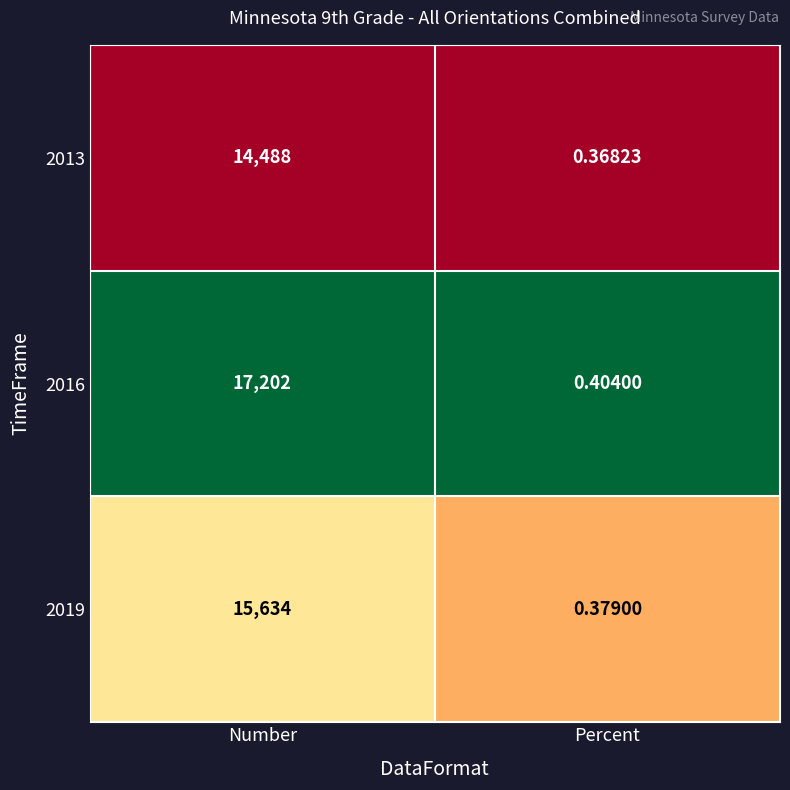

At which category is the sum across all series the highest?

Number